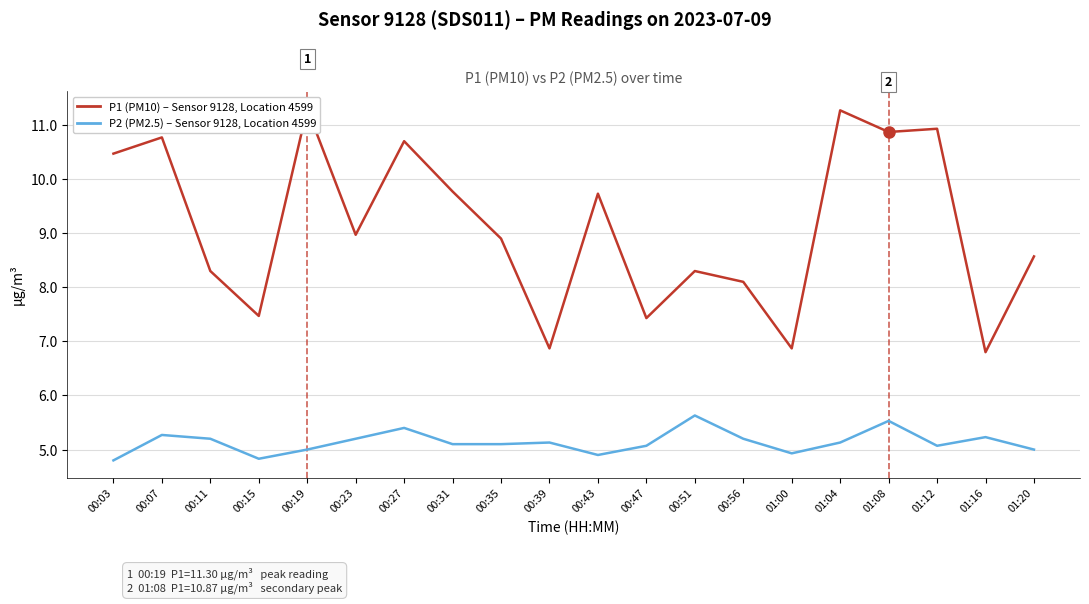

Rank the series by their average value, from lowest to highest.

P2 (PM2.5), P1 (PM10)